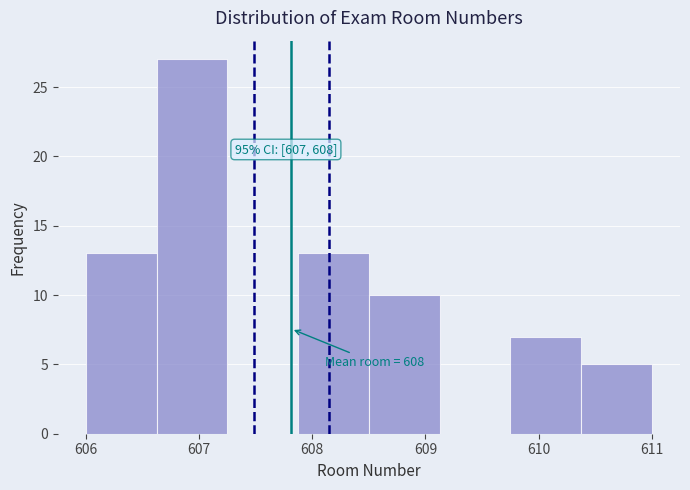

Which range on the x-axis has the tallest bar?

606.6 to 607.3